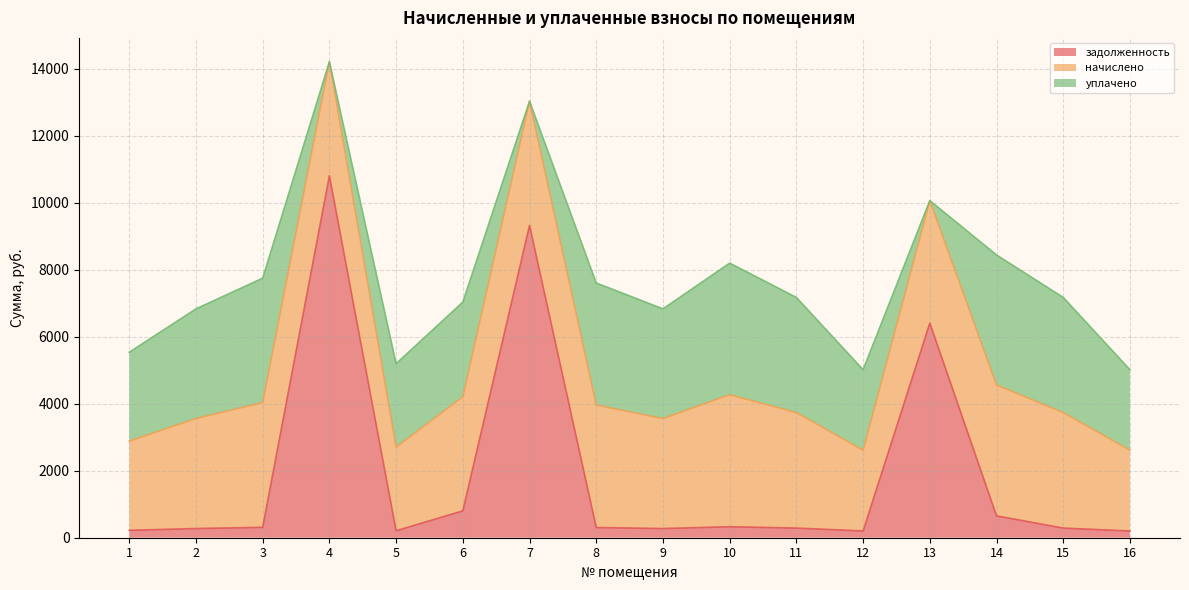

What is the value of the уплачено point at the 16th from the left?

2402.2